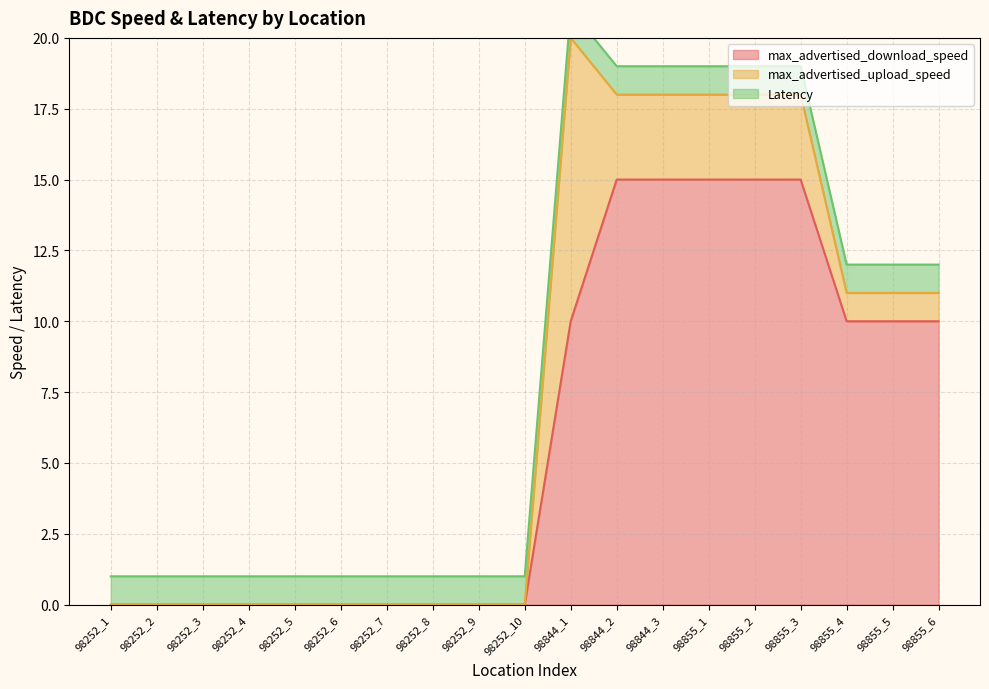

Which series has the largest total across all categories?

max_advertised_download_speed